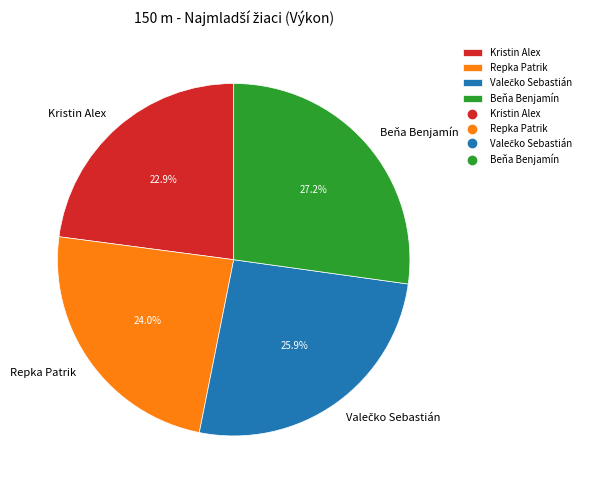

What percentage do Repka Patrik and Beňa Benjamín together represent?

51.2%